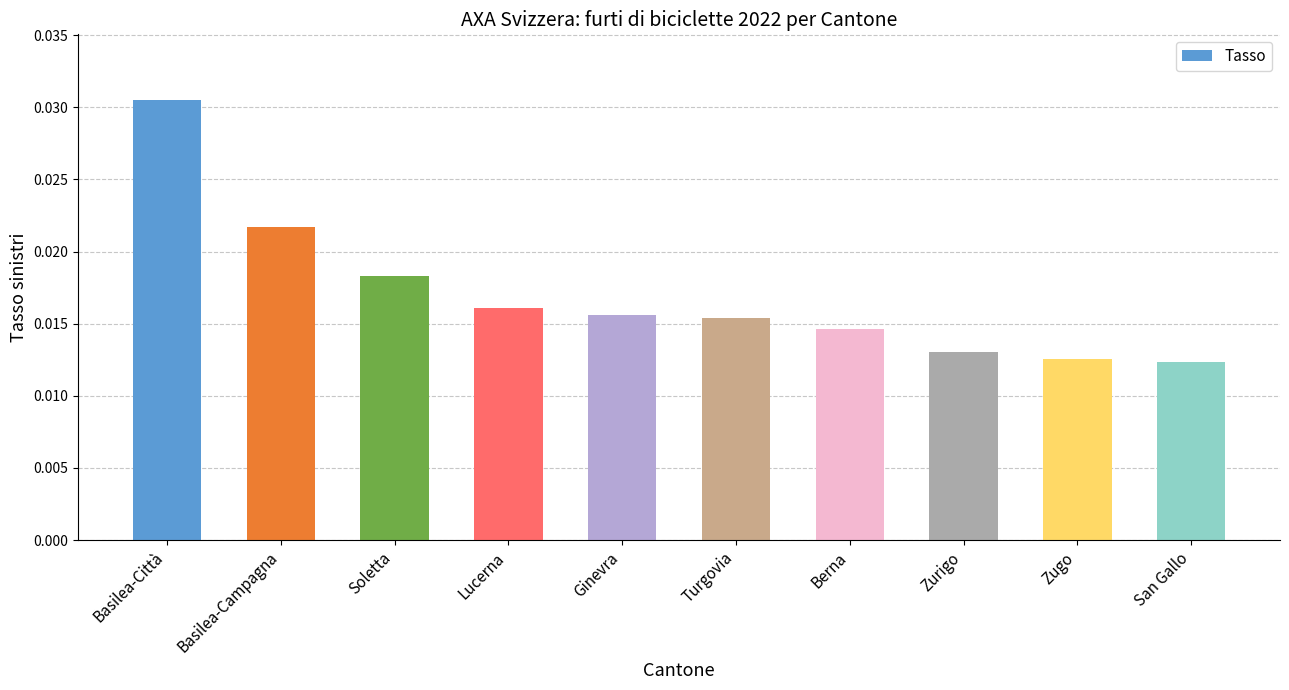

How many values are between 0 and 1?

10